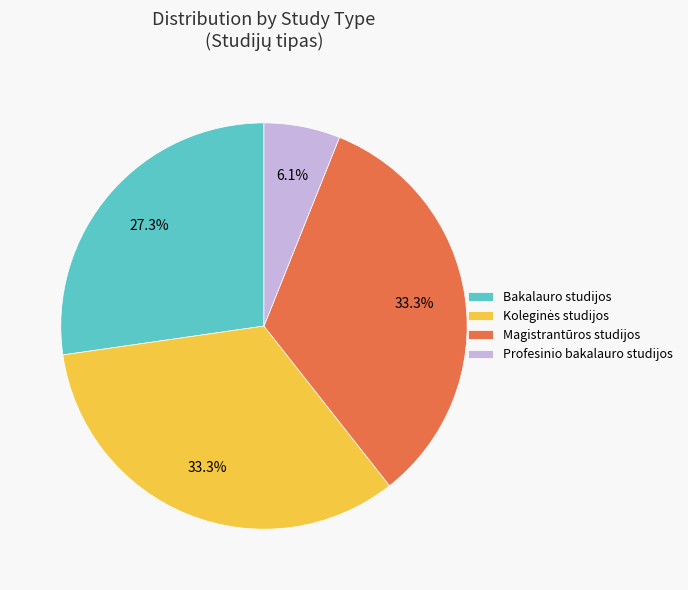

To the nearest percent, what is the difference between the largest and smallest slice percentages?

27%